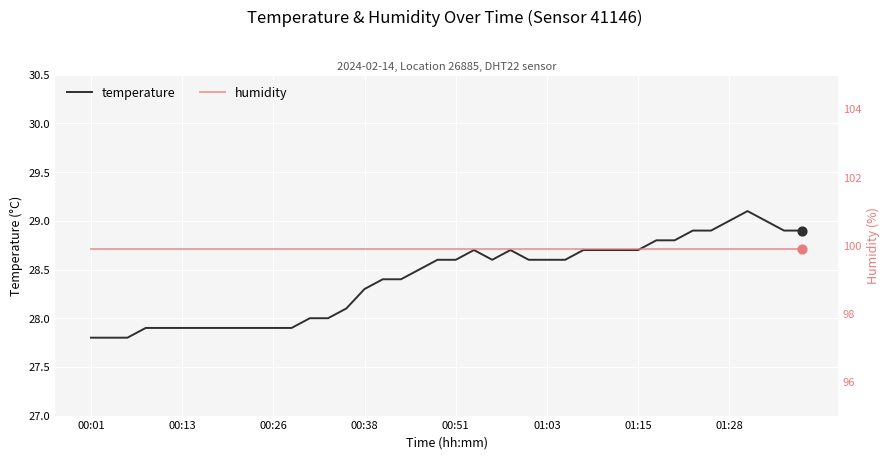

Which series contains the lowest Y value?

temperature